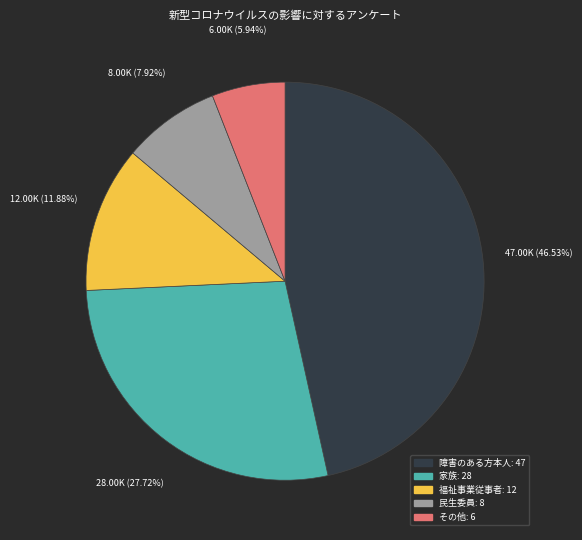

Combined, what portion of the pie is 障害のある方本人 and その他?

52.5%